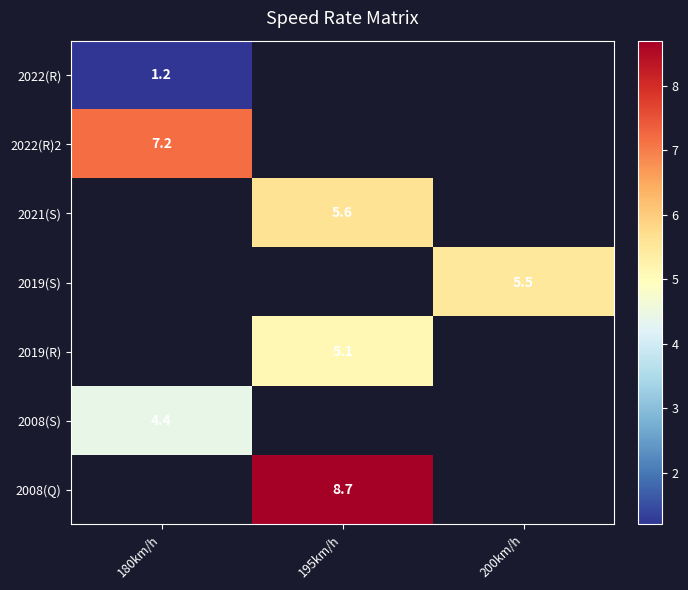

True or false: 2019(R) has a value of 5.1 at 195km/h.

True